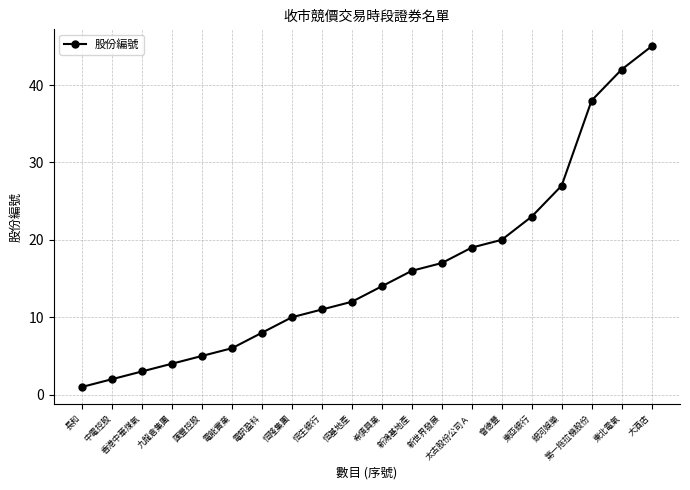

Reading right to left, what are all the values shown in this chart?

大酒店=45	東北電氣=42	第一拖拉機股份=38	銀河娛樂=27	東亞銀行=23	會德豐=20	太古股份公司Ａ=19	新世界發展=17	新鴻基地產=16	希慎興業=14	恒基地產=12	恒生銀行=11	恒隆集團=10	電訊盈科=8	電能實業=6	匯豐控股=5	九龍倉集團=4	香港中華煤氣=3	中電控股=2	長和=1